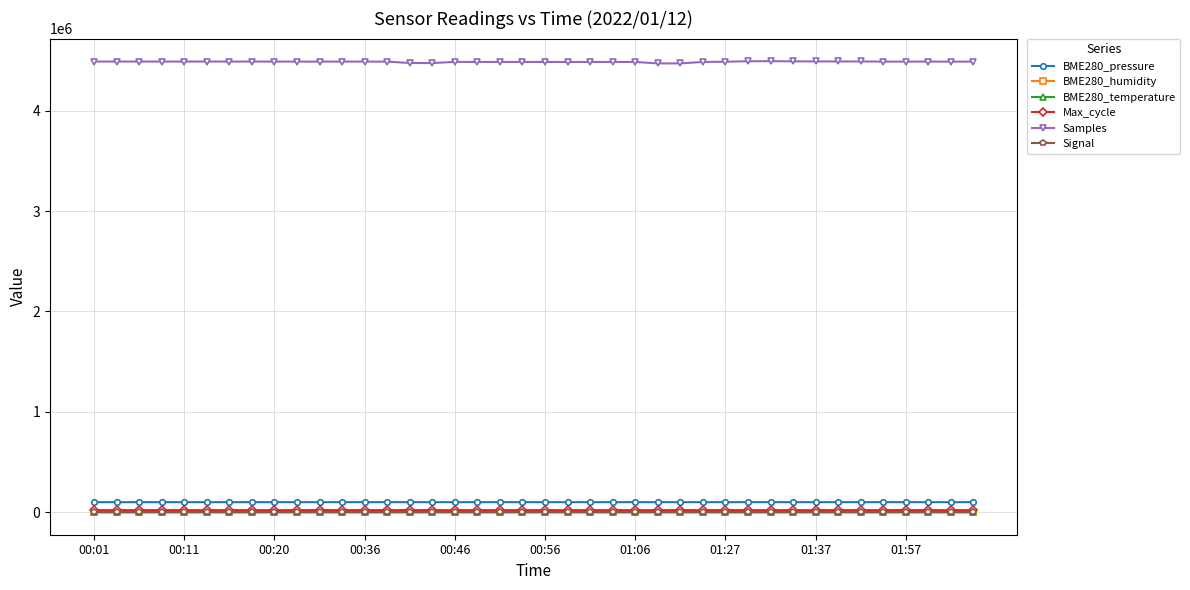

How many data points does each series have?

40